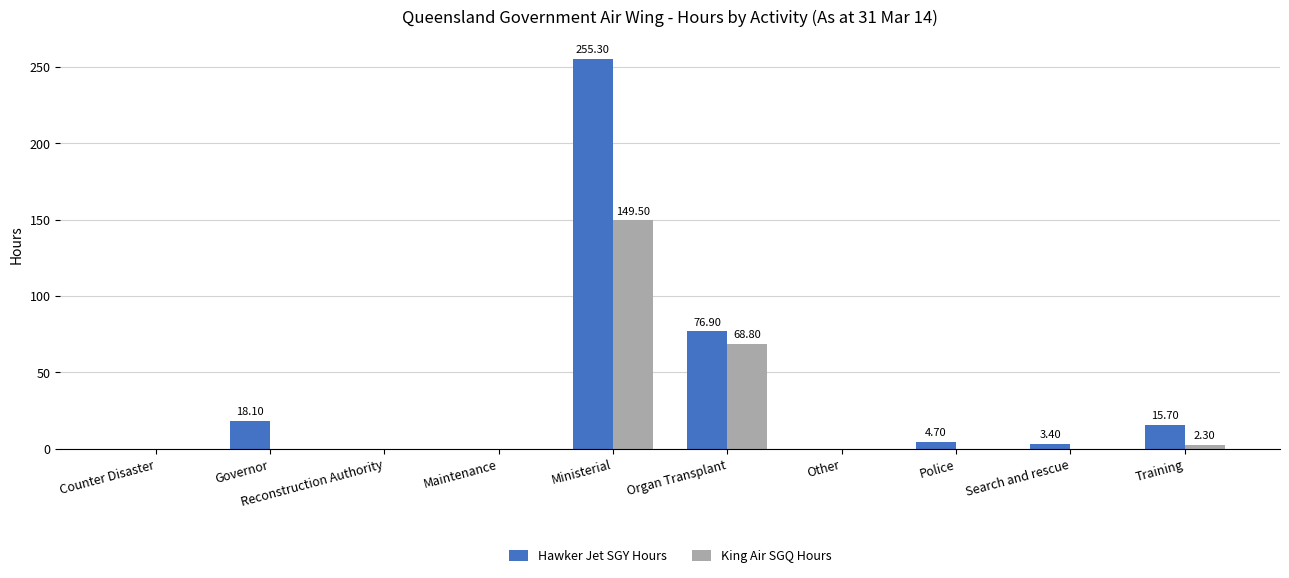

Between Maintenance and Training, which series saw the biggest shift?

Hawker Jet SGY Hours